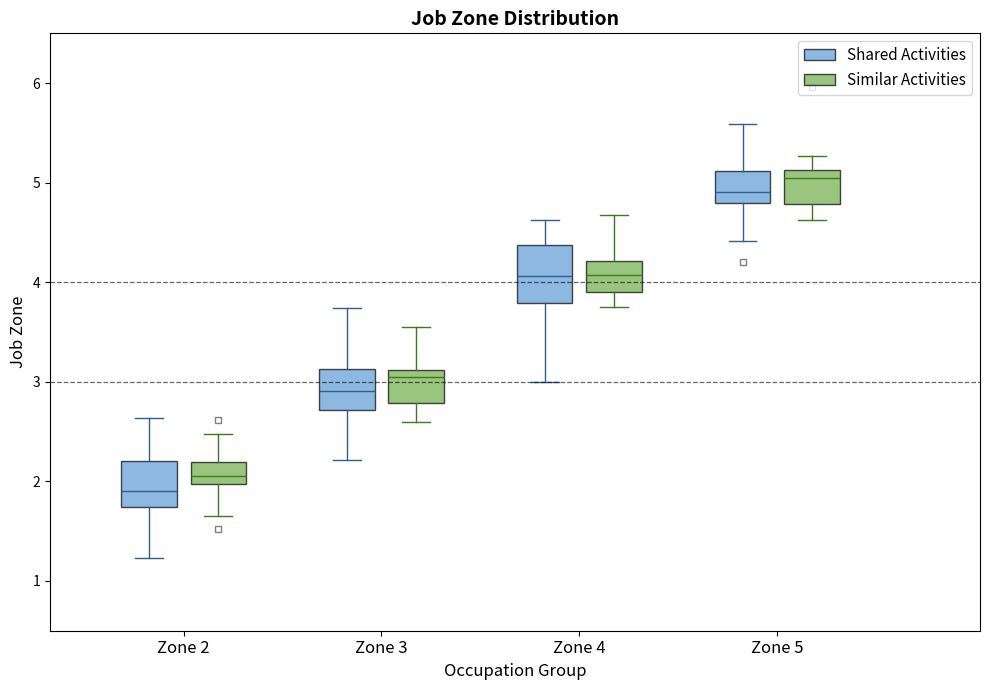

Reading left to right, transcribe this box plot: for each box, give where its median line is, the range the box spans, and where its two whiskers end, as read against the y-axis. The values are not printed on the chart, so give them approximately, as read against the axis.

Zone 2 (Shared Activities): median 1.9, box 1.7 to 2.2, whiskers 1.2 to 2.6
Zone 2 (Similar Activities): median 2.1, box 2.0 to 2.2, whiskers 1.6 to 2.5
Zone 3 (Shared Activities): median 2.9, box 2.7 to 3.1, whiskers 2.2 to 3.7
Zone 3 (Similar Activities): median 3.0, box 2.8 to 3.1, whiskers 2.6 to 3.5
Zone 4 (Shared Activities): median 4.1, box 3.8 to 4.4, whiskers 3.0 to 4.6
Zone 4 (Similar Activities): median 4.1, box 3.9 to 4.2, whiskers 3.8 to 4.7
Zone 5 (Shared Activities): median 4.9, box 4.8 to 5.1, whiskers 4.4 to 5.6
Zone 5 (Similar Activities): median 5.0, box 4.8 to 5.1, whiskers 4.6 to 5.3